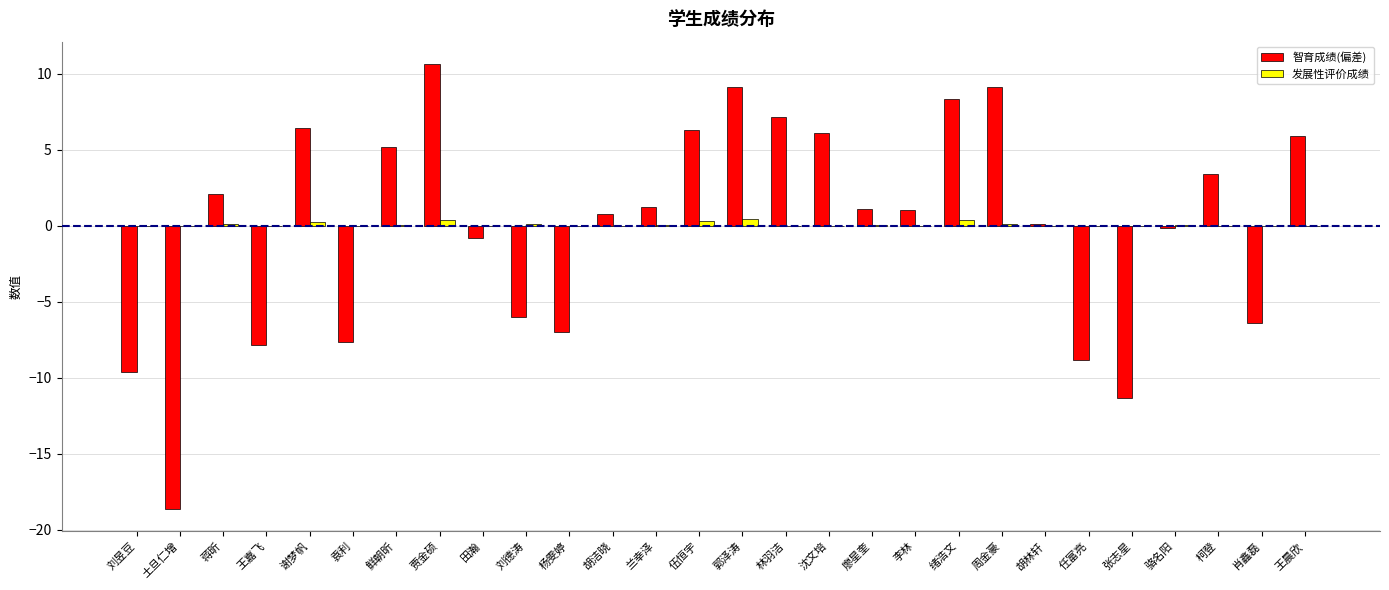

The value of 发展性评价成绩 at 沈文培 is 0.0. True or false?

True